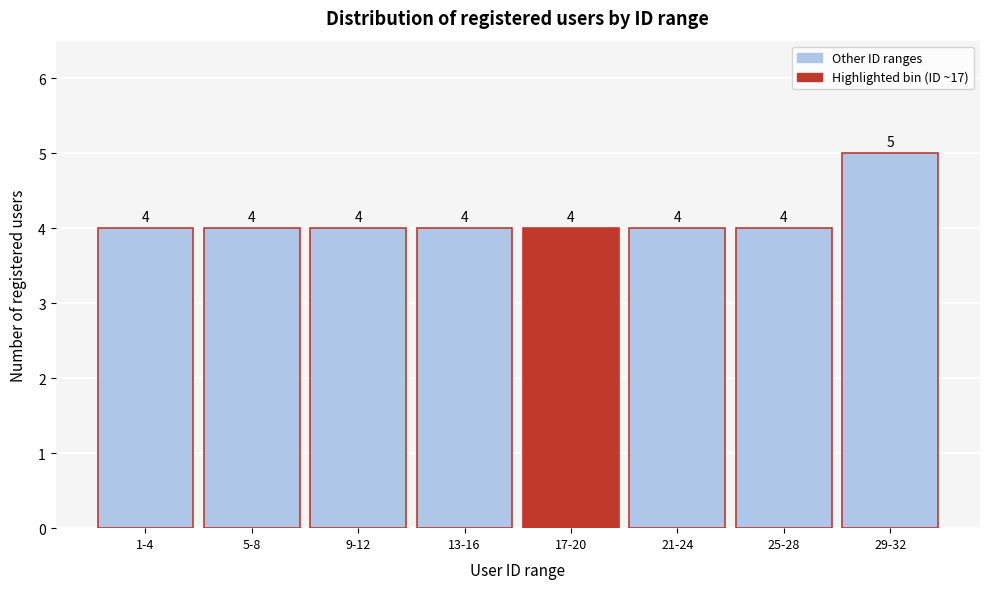

Reading left to right, extract all data points from this chart.

4	4	4	4	4	4	4	5